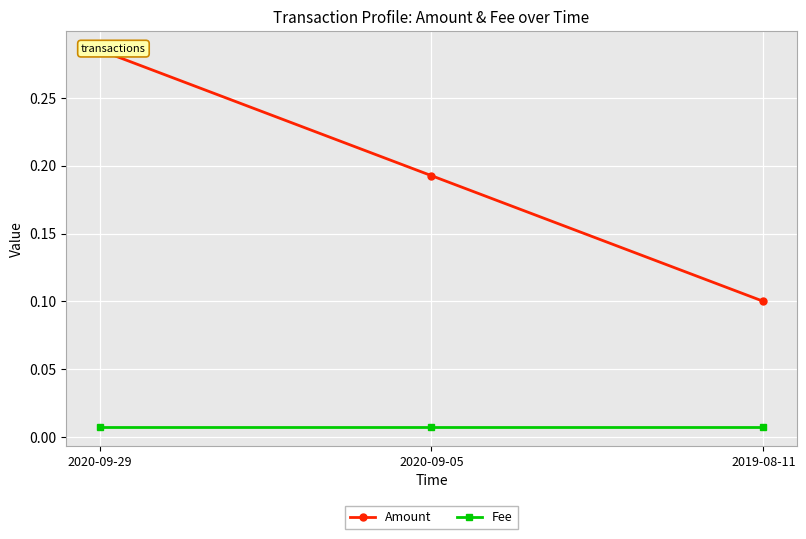

The value of Fee at 2020-09-29 is 0.0. True or false?

False